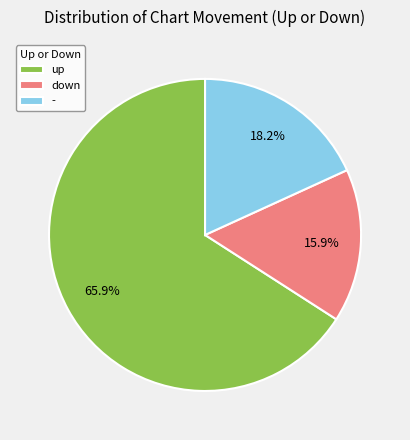

Between down and -, which is larger?

-